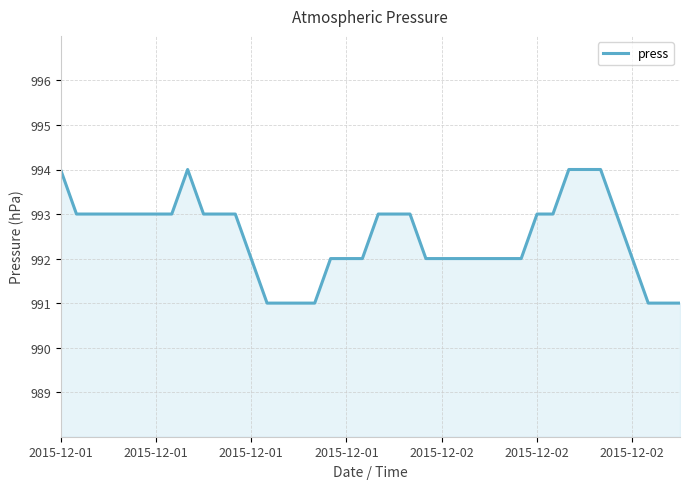

What is the minimum value shown in the chart?

991